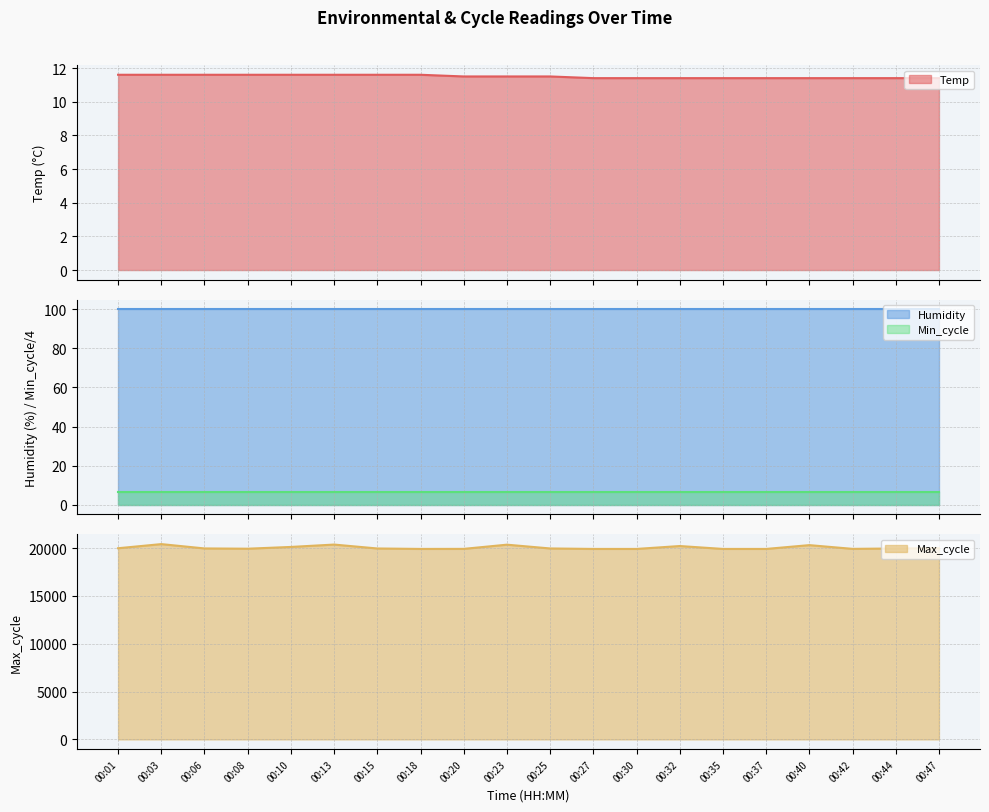

True or false: Temp and Max_cycle cross at least once.

False